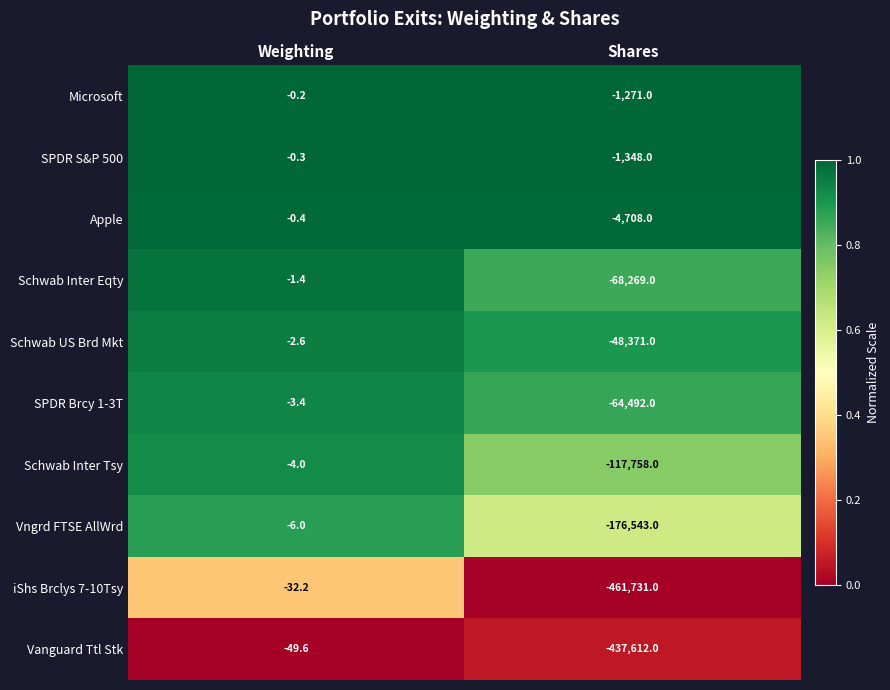

Which series has the largest total across all categories?

Microsoft